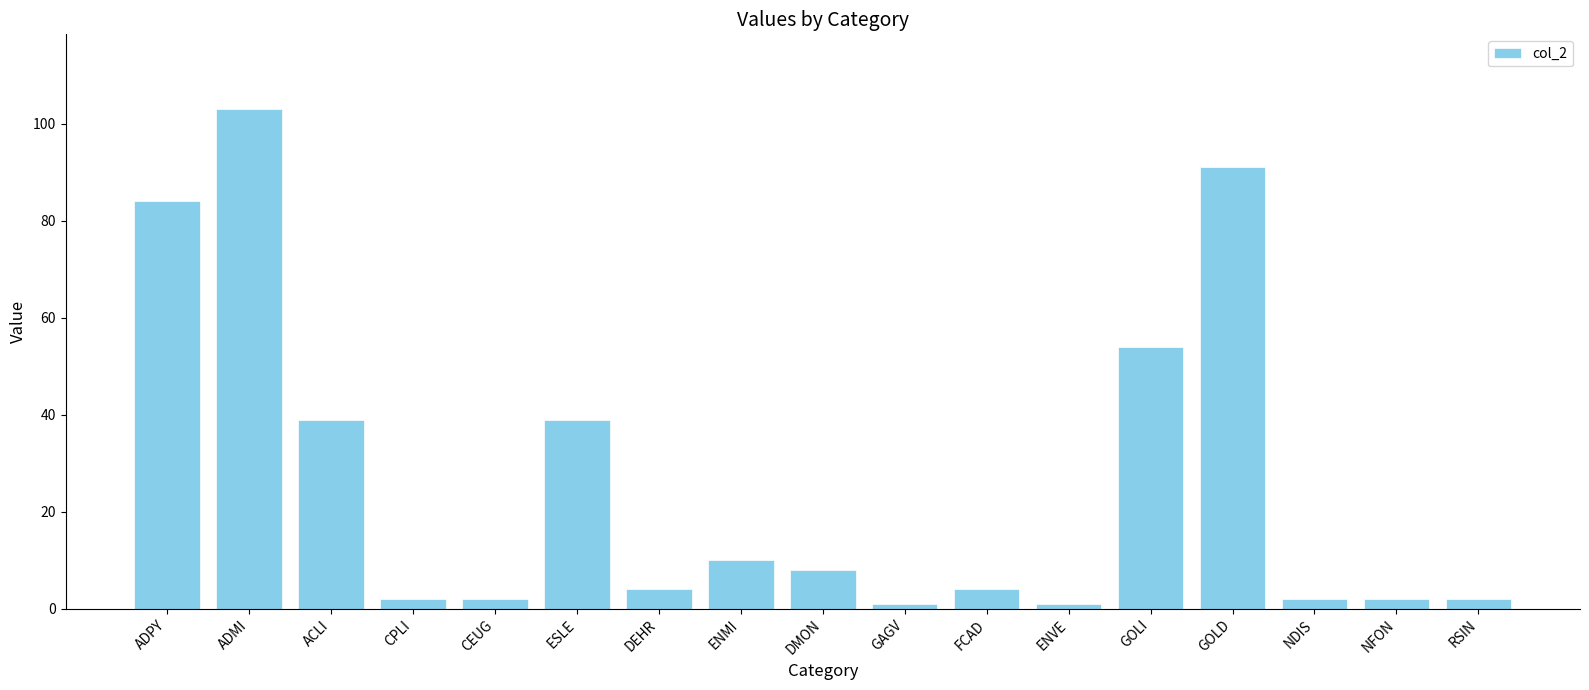

What position from the left is NFON?

16